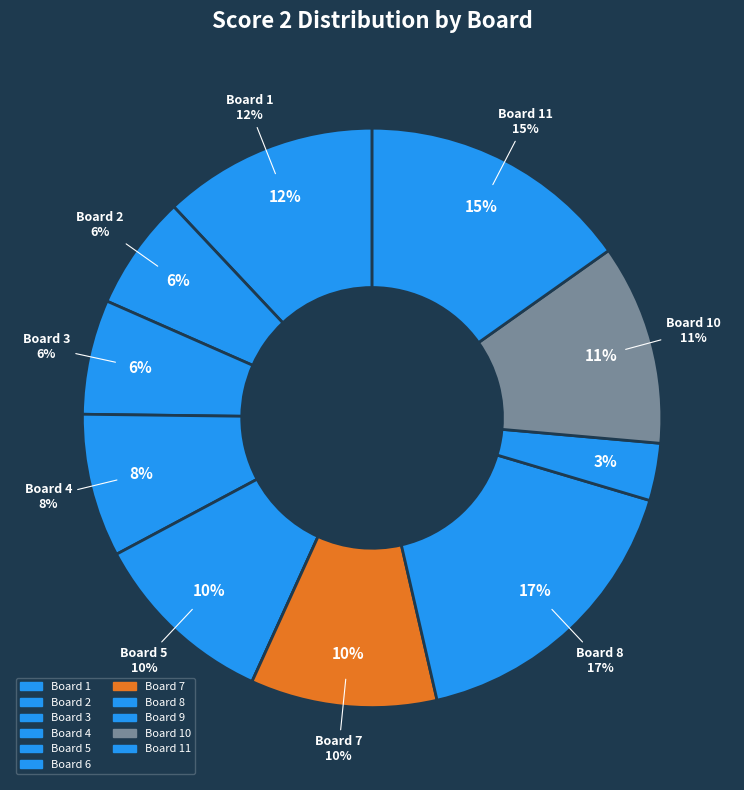

What percentage is the 2 slice, to the nearest percent?

6%